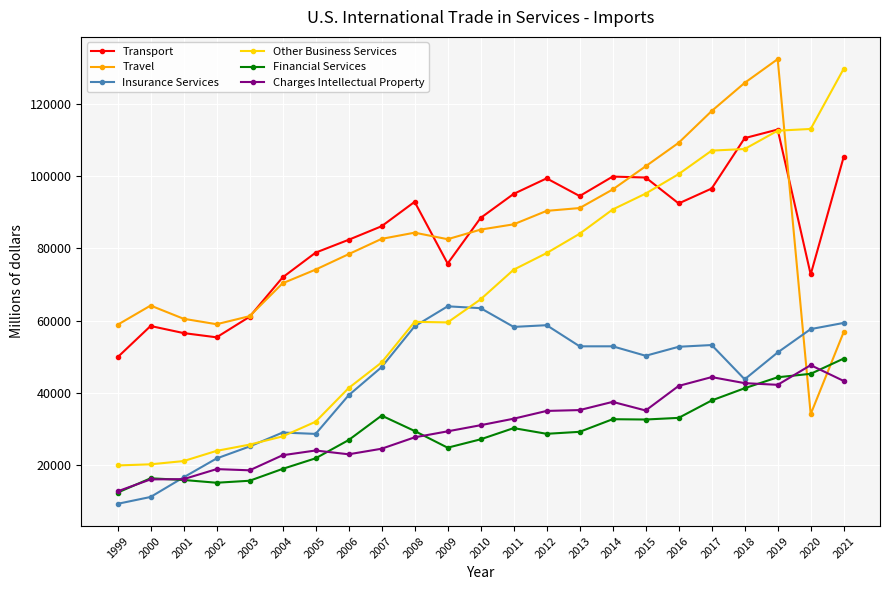

What is the value of the Charges Intellectual Property point at the 11th from the left?

29421